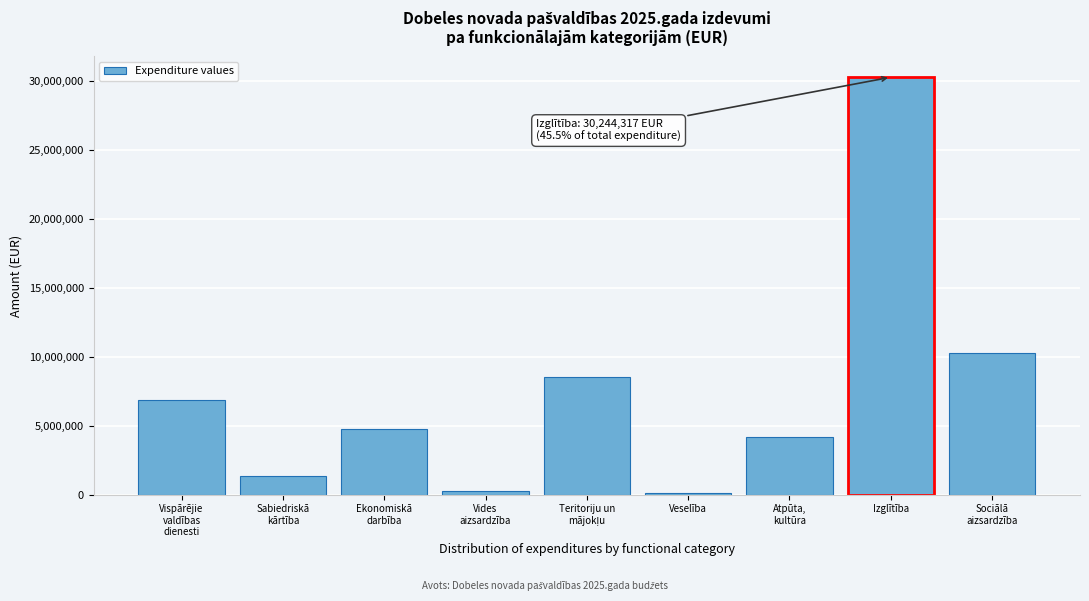

Reading left to right, extract all data points from this chart.

6874651	1329102	4722906	248718	8502130	117322	4165061	30244317	10275079